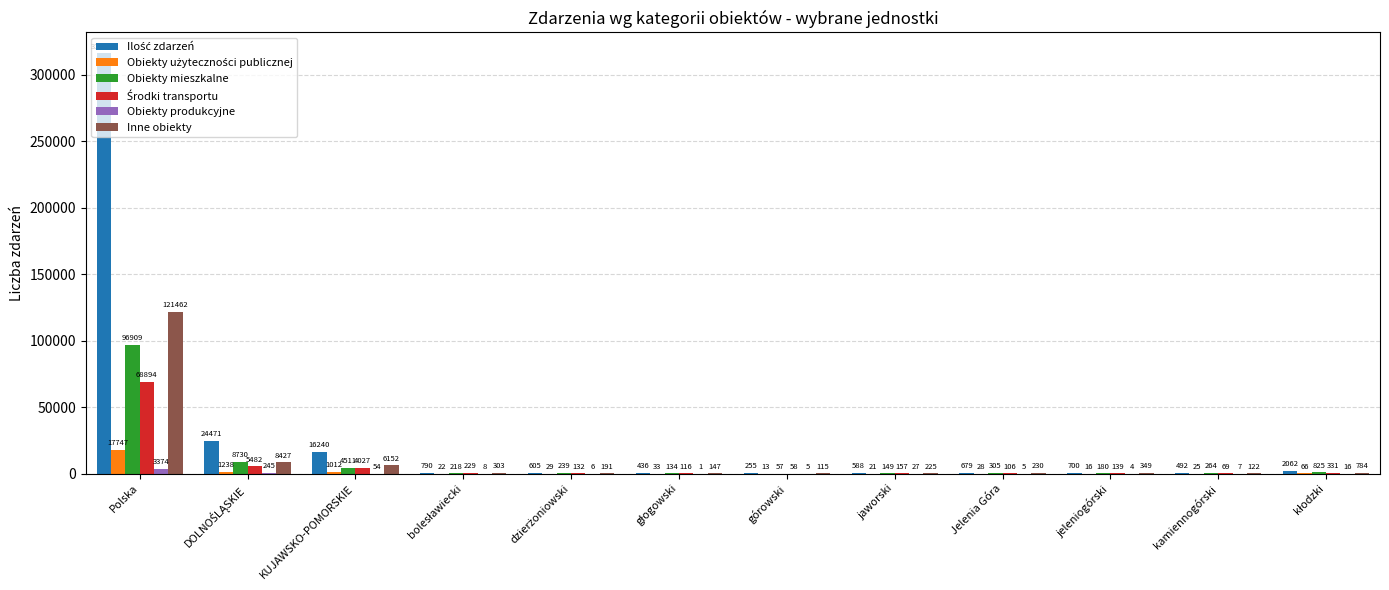

Which category has the highest value in the Obiekty produkcyjne series?

Polska